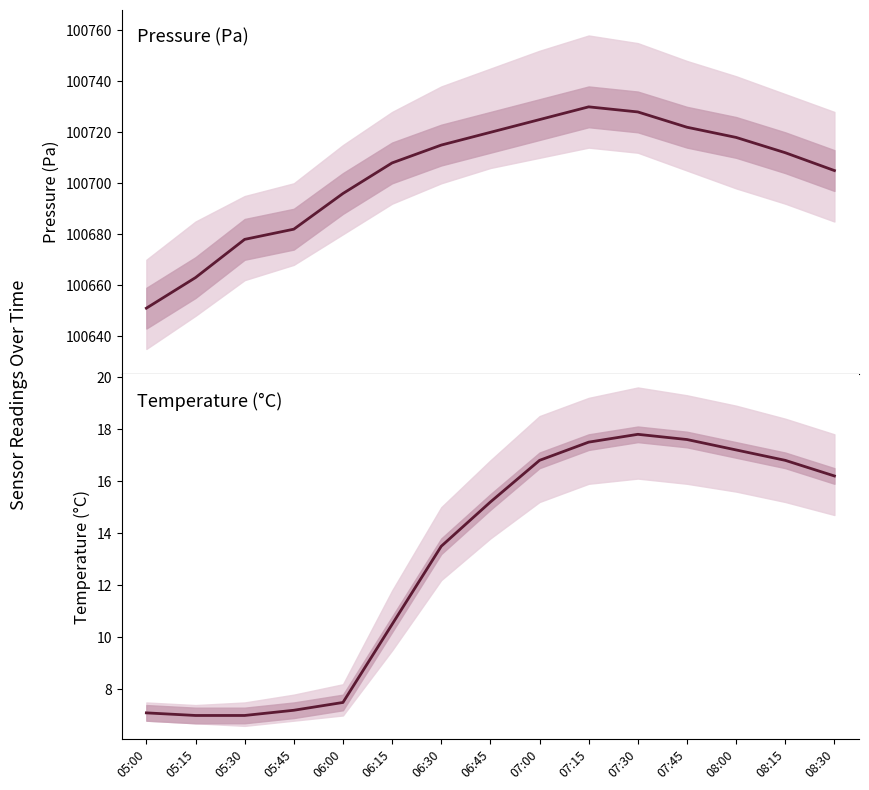

True or false: pressure and temperature intersect in this chart.

False